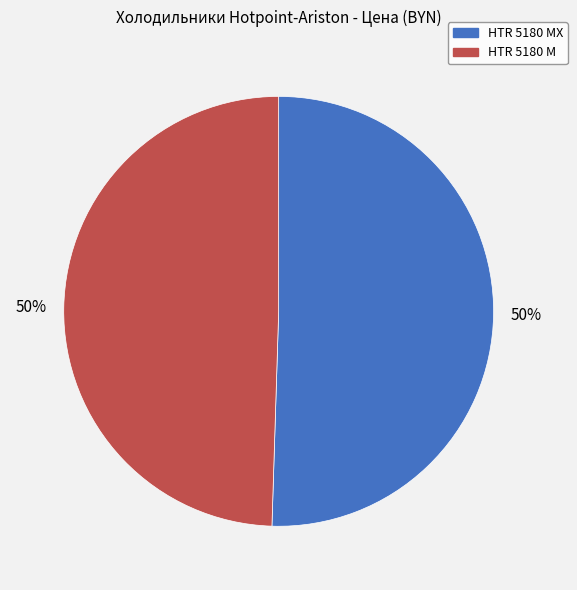

Count the number of slices in the pie.

2